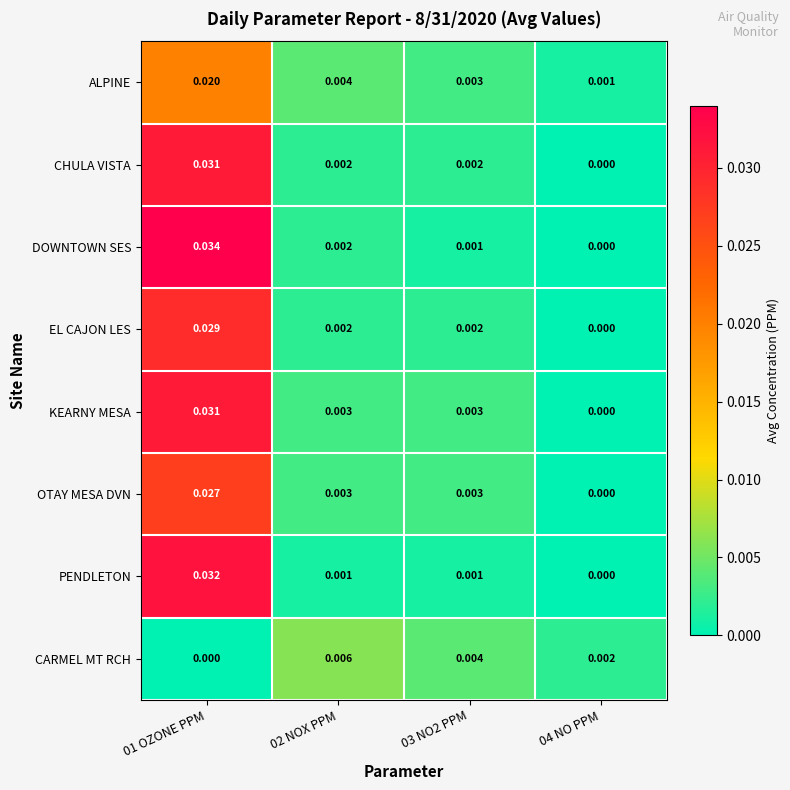

How many positive values does the CHULA VISTA series have?

3